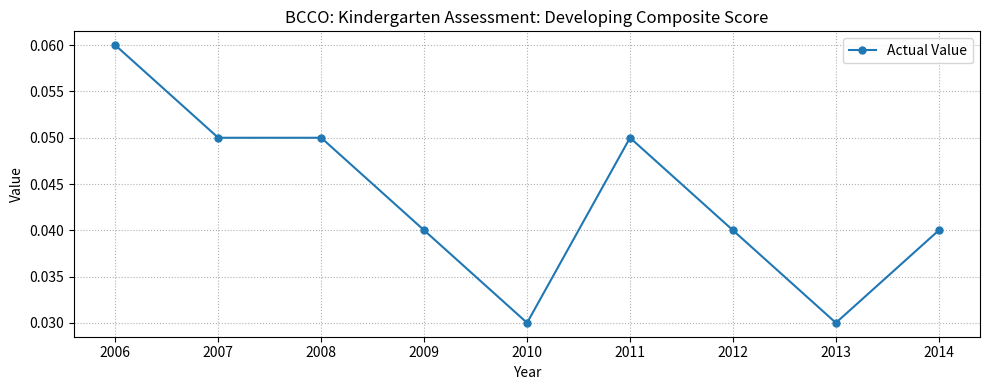

How many values are between 0 and 1?

9